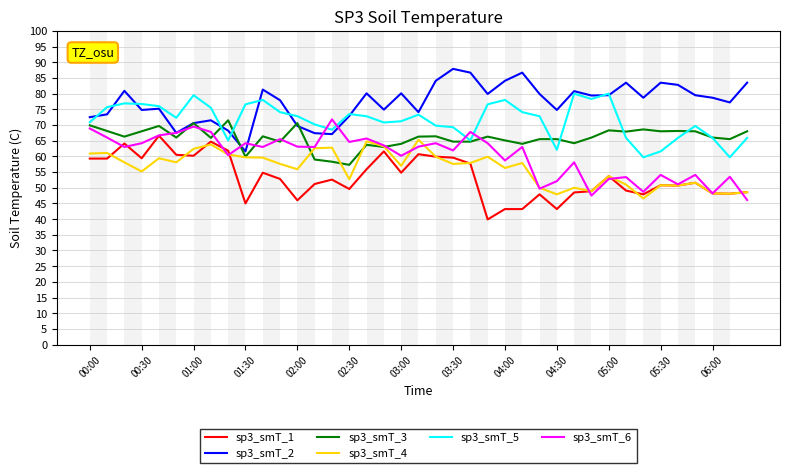

What is the greatest value displayed?

87.9